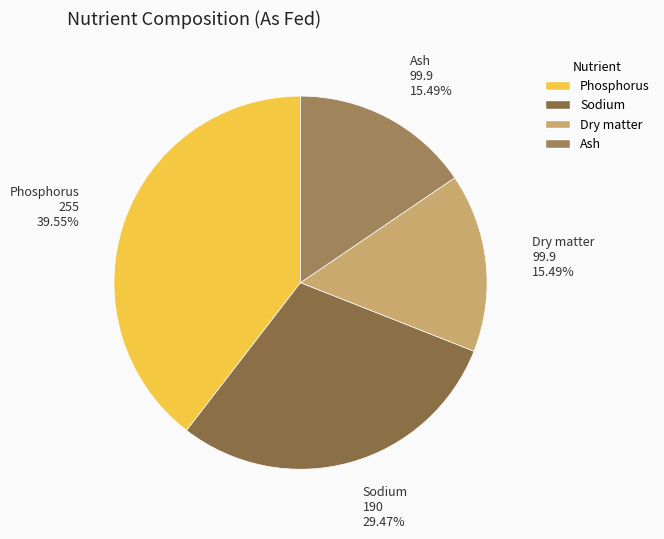

To the nearest percent, what is the difference between the largest and smallest slice percentages?

24%